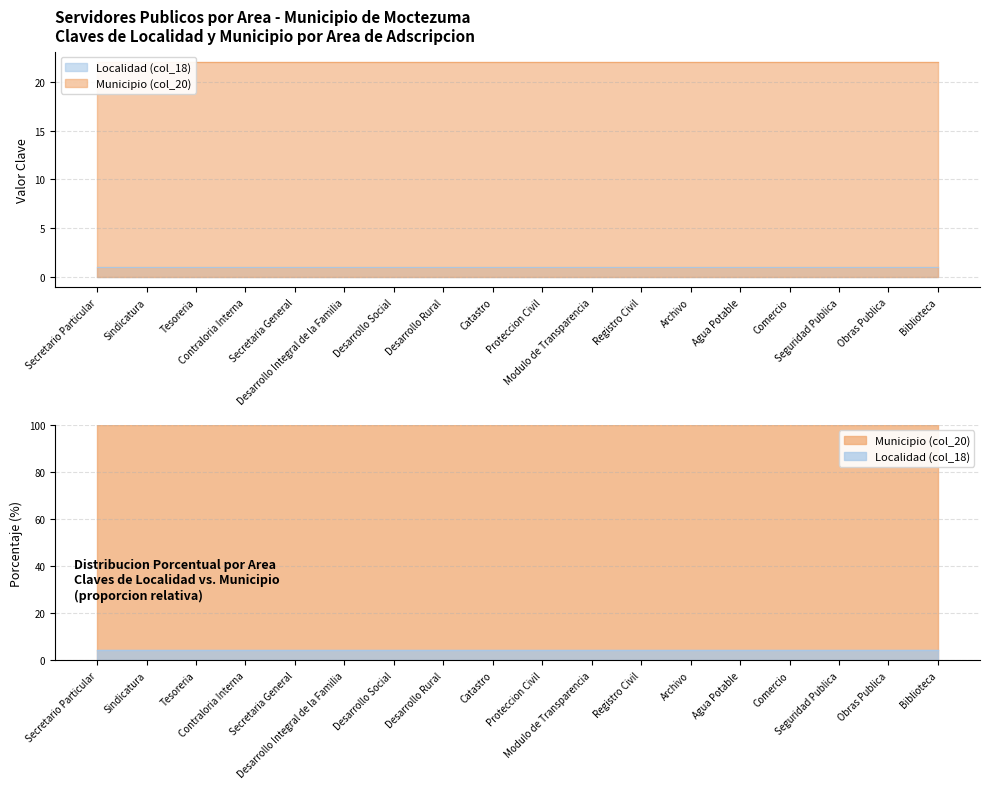

The value of Localidad (col_18) at Registro Civil is 1. True or false?

False